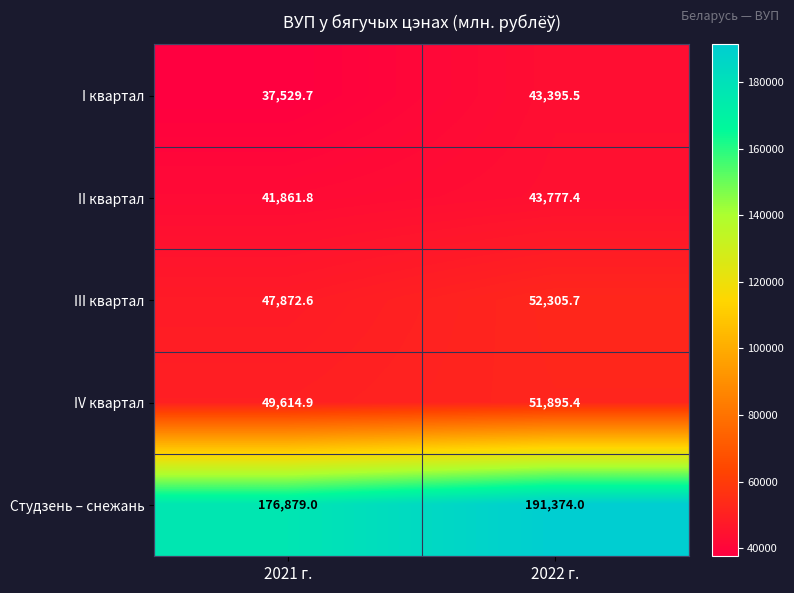

Reading left to right, what are all the values shown in this chart?

I квартал: 2021 г.=37529.7	2022 г.=43395.5
II квартал: 2021 г.=41861.8	2022 г.=43777.4
III квартал: 2021 г.=47872.6	2022 г.=52305.7
IV квартал: 2021 г.=49614.9	2022 г.=51895.4
Студзень – снежань: 2021 г.=176879.0	2022 г.=191374.0